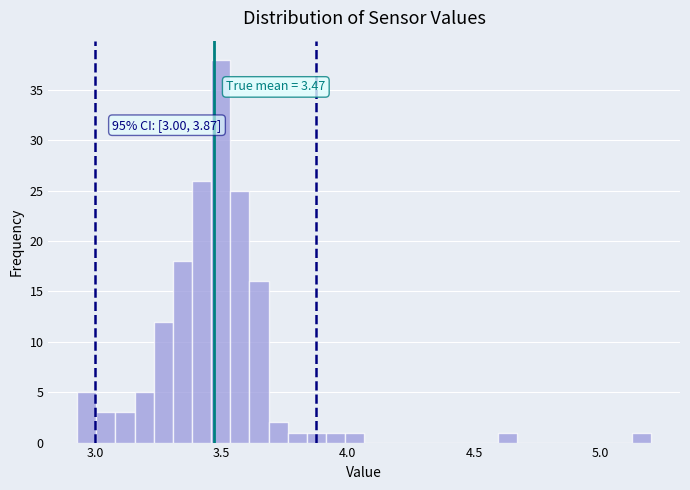

Around what value on the x-axis is the tallest bar? Give the approximate position of its centre, as read against the axis.

3.50